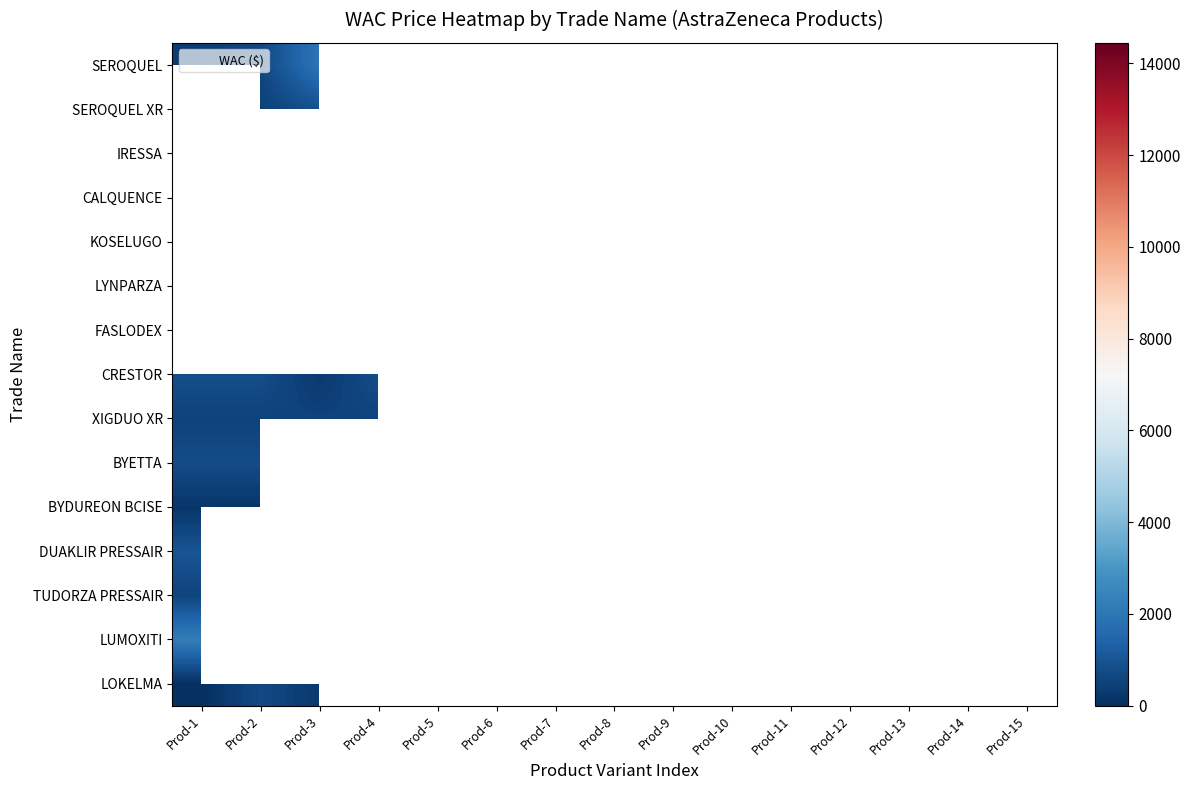

Rank the series by their average value, from highest to lowest.

SEROQUEL, SEROQUEL XR, IRESSA, CALQUENCE, KOSELUGO, LYNPARZA, FASLODEX, CRESTOR, XIGDUO XR, BYETTA, BYDUREON BCISE, DUAKLIR PRESSAIR, TUDORZA PRESSAIR, LUMOXITI, LOKELMA